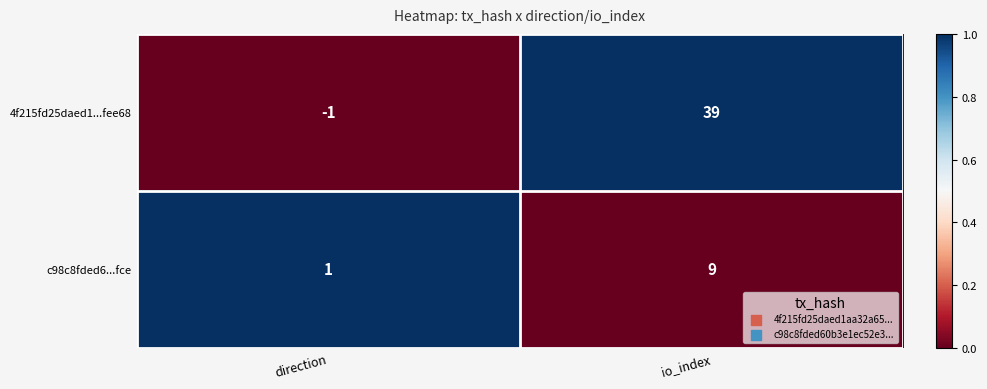

Reading left to right, what are all the values shown in this chart?

4f215fd25daed1...fee68: direction=-1	io_index=39
c98c8fded6...fce: direction=1	io_index=9